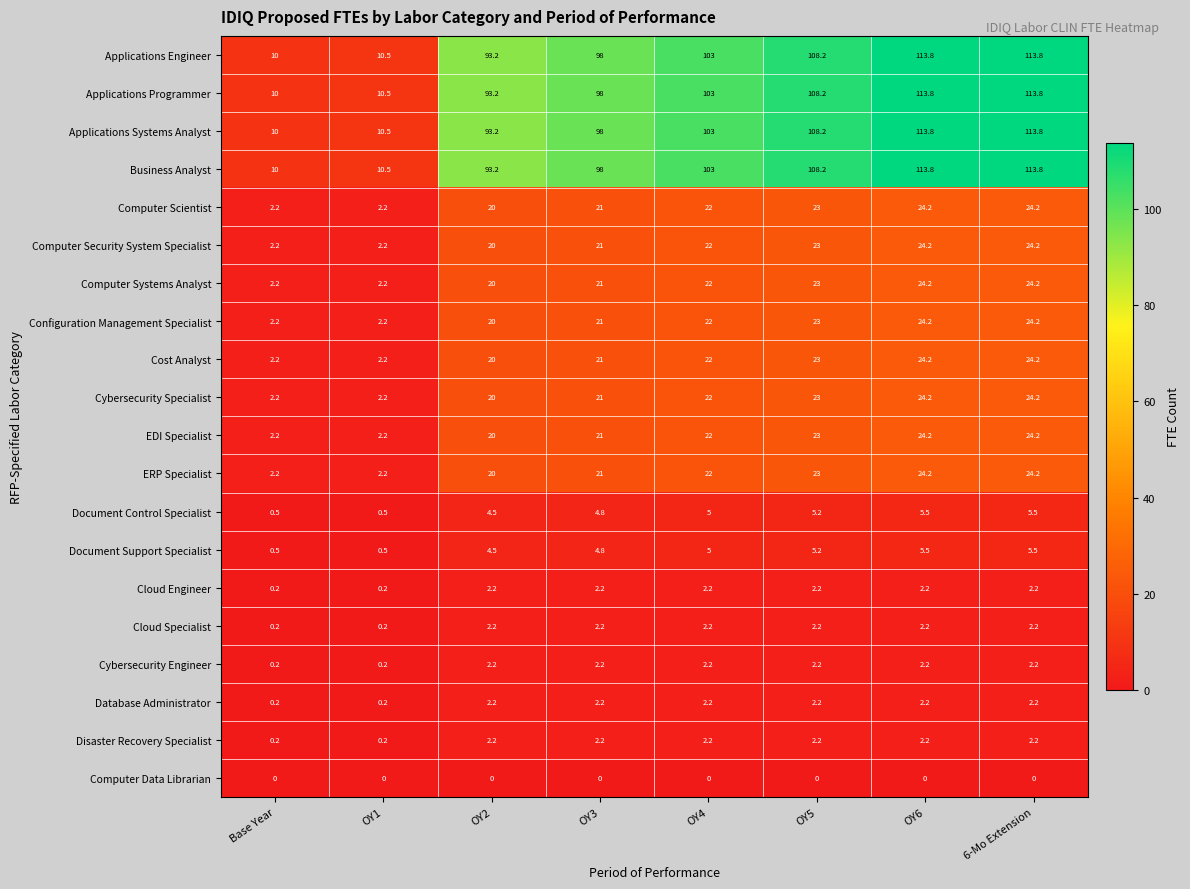

The Database Administrator series shows 0.2 at Base Year. True or false?

True